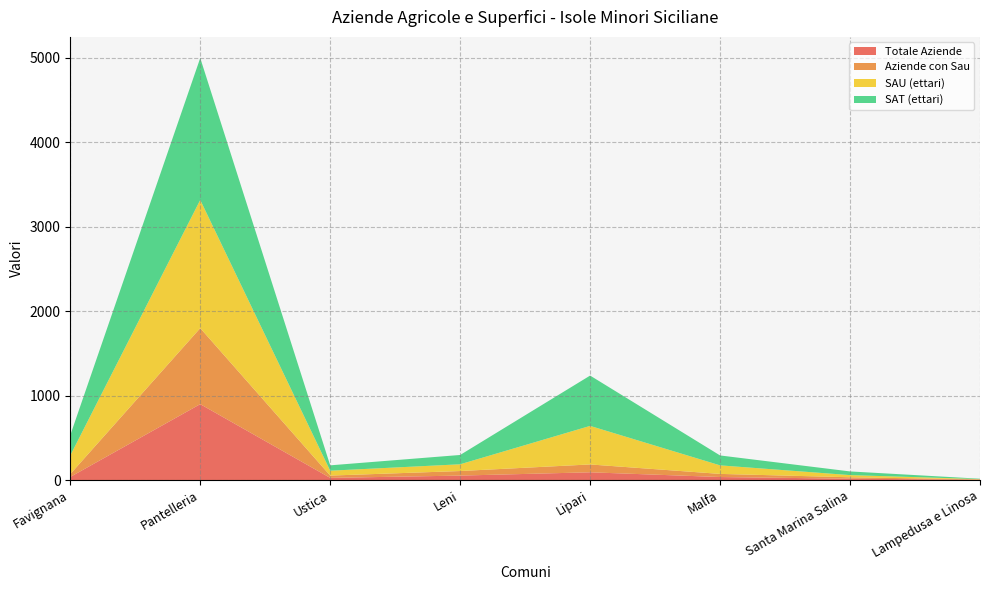

Reading left to right, what are all the values shown in this chart?

Totale Aziende: 38.0	900.0	27.0	54.0	93.0	37.0	17.0	5.0
Aziende con Sau: 34.0	900.0	27.0	54.0	93.0	37.0	17.0	4.0
SAU (ettari): 220.3	1518.4	58.1	80.0	456.5	101.2	25.8	3.5
SAT (ettari): 240.0	1680.6	63.4	110.2	595.9	117.4	43.5	4.4